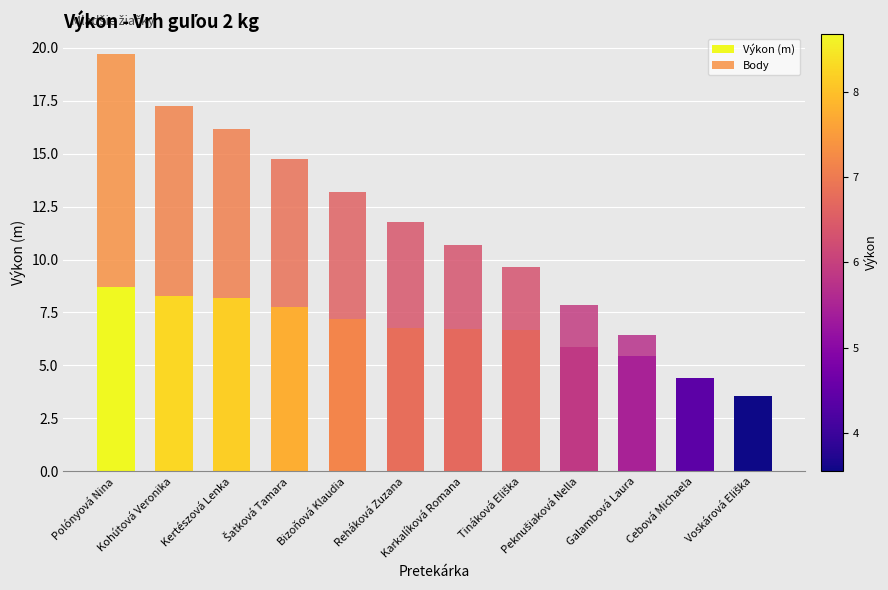

At which category is the sum across all series the highest?

Polónyová Nina